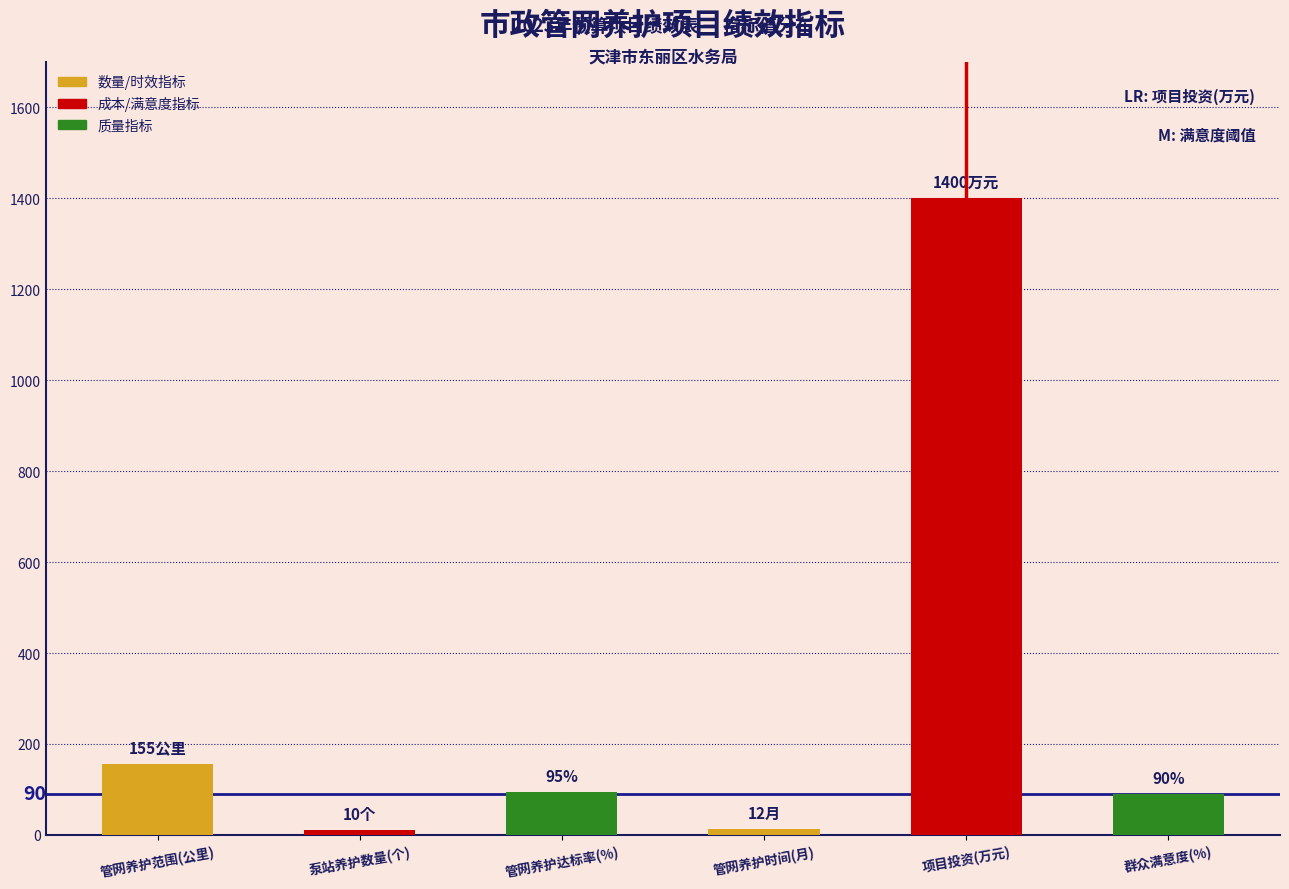

Reading left to right, extract all data points from this chart.

155	10	95	12	1400	90